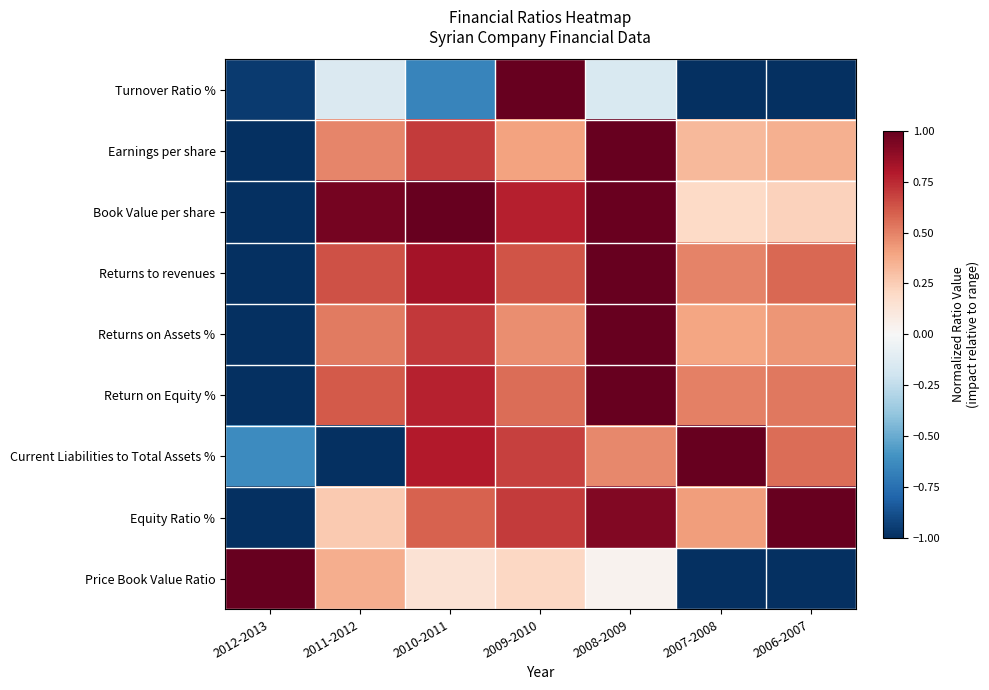

What is the spread (max minus min) of values at 2010-2011?

1.7